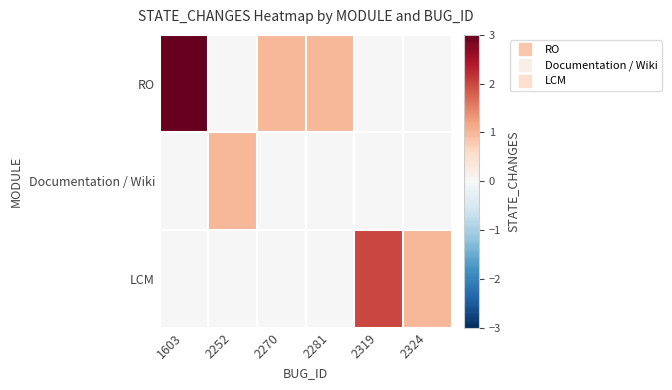

How many series are shown in this chart?

3